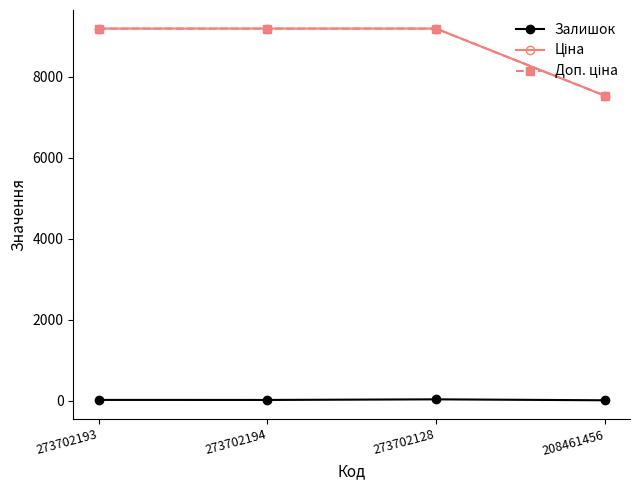

Does the chart have visible grid lines?

No